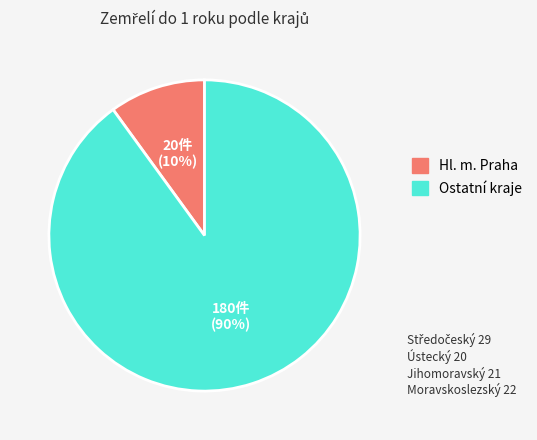

Is there a majority slice in this chart?

Yes